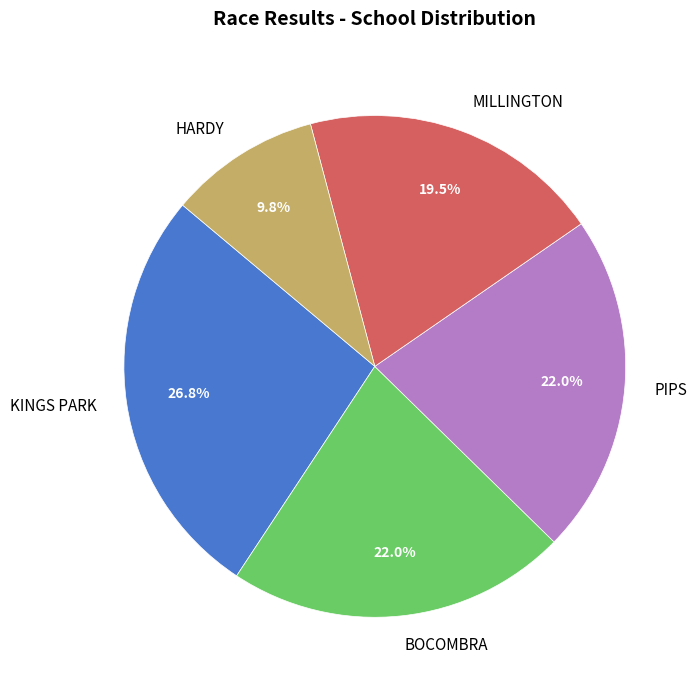

To the nearest percent, what is the average slice percentage?

20%